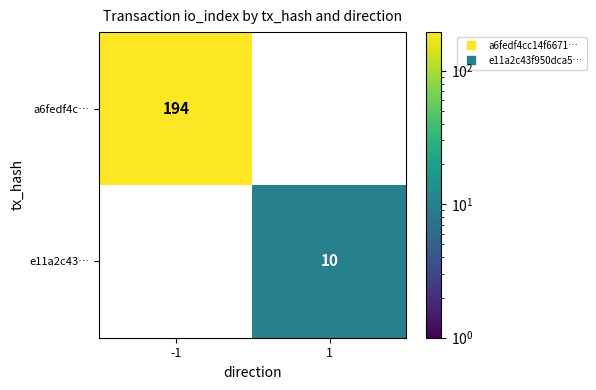

Which series has the widest spread of values?

a6fedf4c…